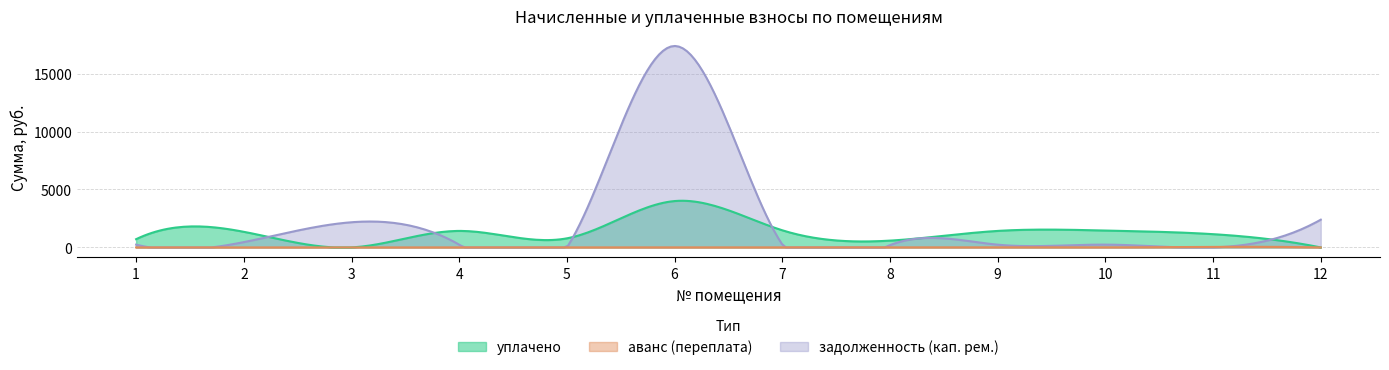

How many categories are shown in the chart?

12